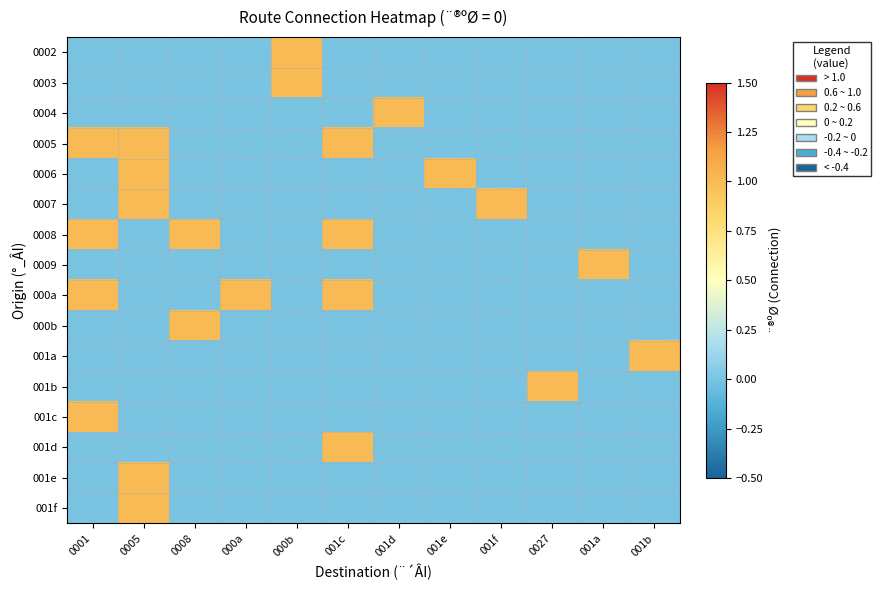

List the series in order of their peak value, highest first.

0002, 0003, 0004, 0005, 0006, 0007, 0008, 0009, 000a, 000b, 001a, 001b, 001c, 001d, 001e, 001f